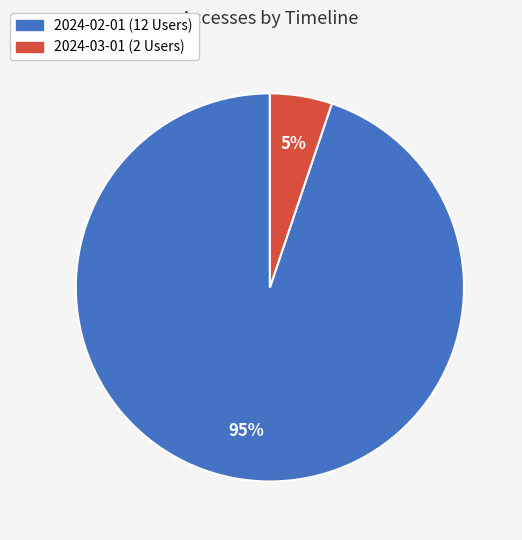

To the nearest percent, what percentage of the pie is 2024-02-01 (12 Users)?

95%